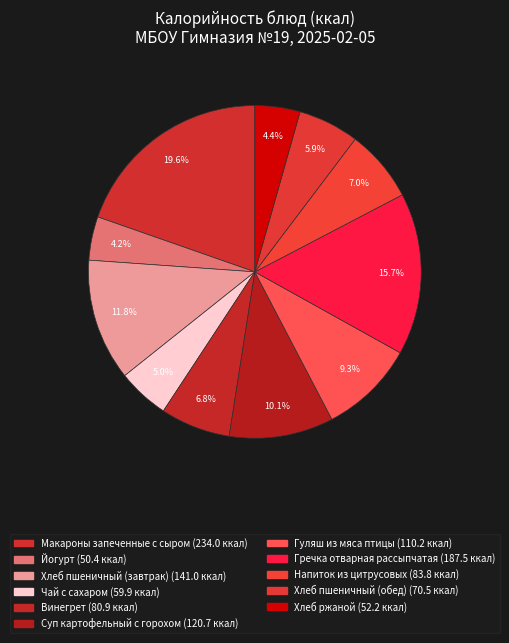

Does Йогурт account for over 50% of the chart?

No